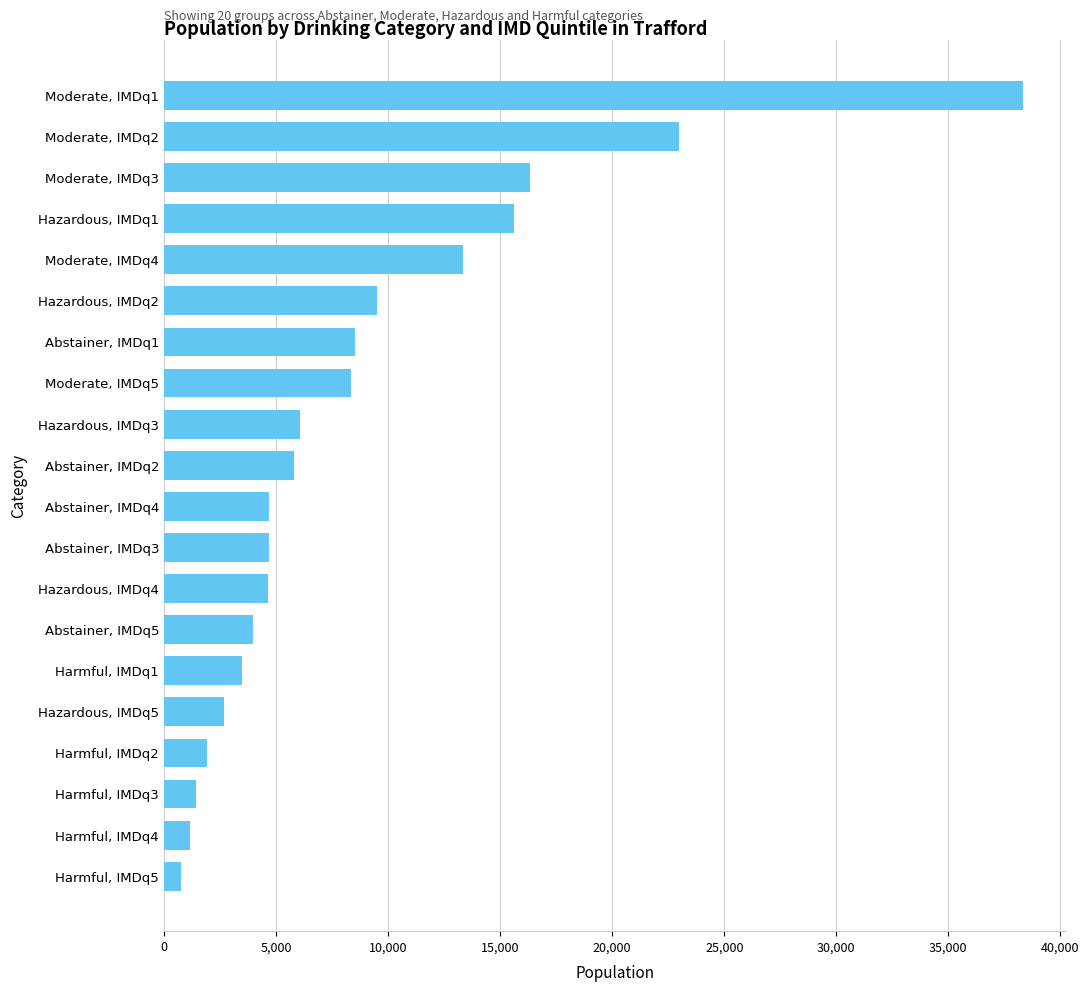

Between Hazardous, IMDq4 and Harmful, IMDq3, which is larger?

Hazardous, IMDq4